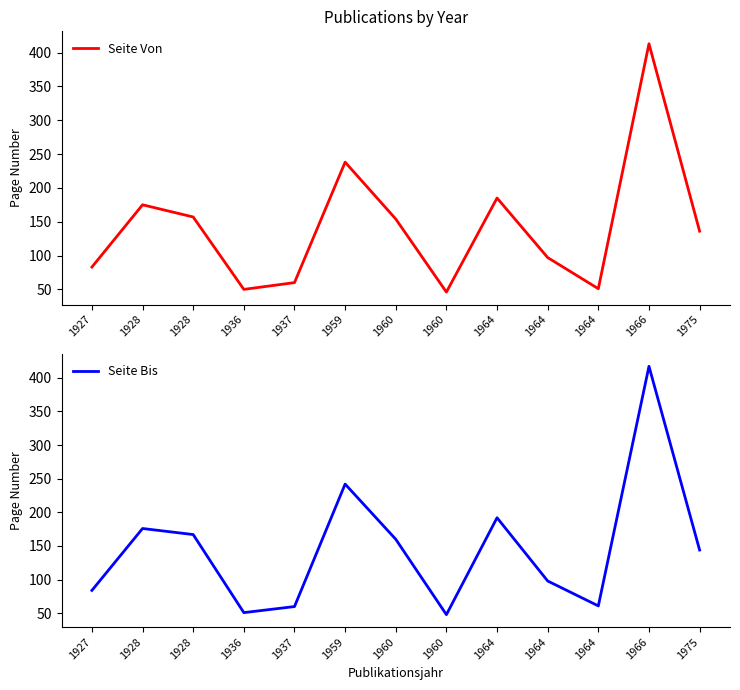

What is the sum of the Seite Von values at 1975 and 1964?

321